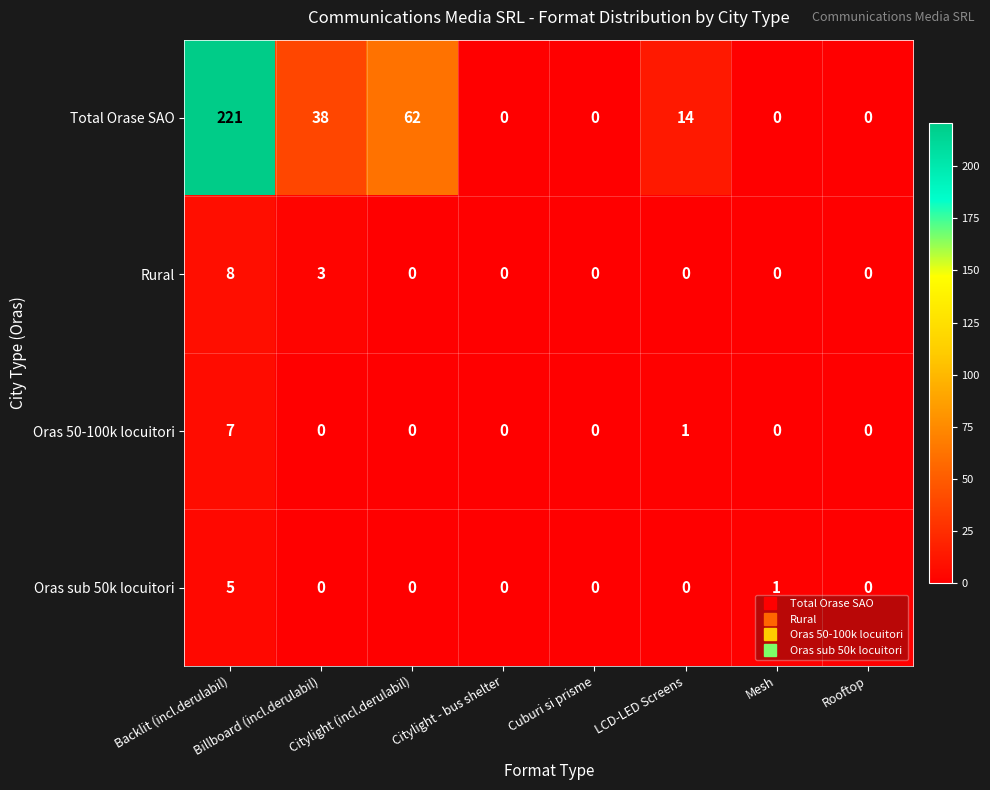

Which series has the largest total across all categories?

Total Orase SAO